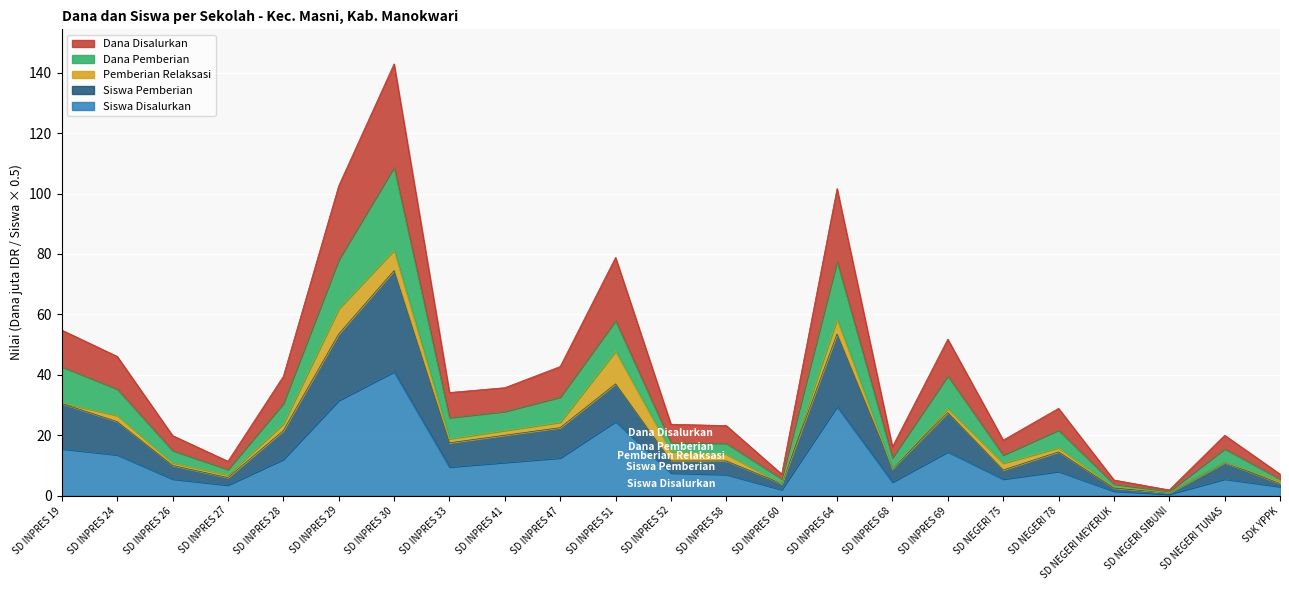

At which label does Siswa Disalurkan first exceed 8?

SD INPRES 19